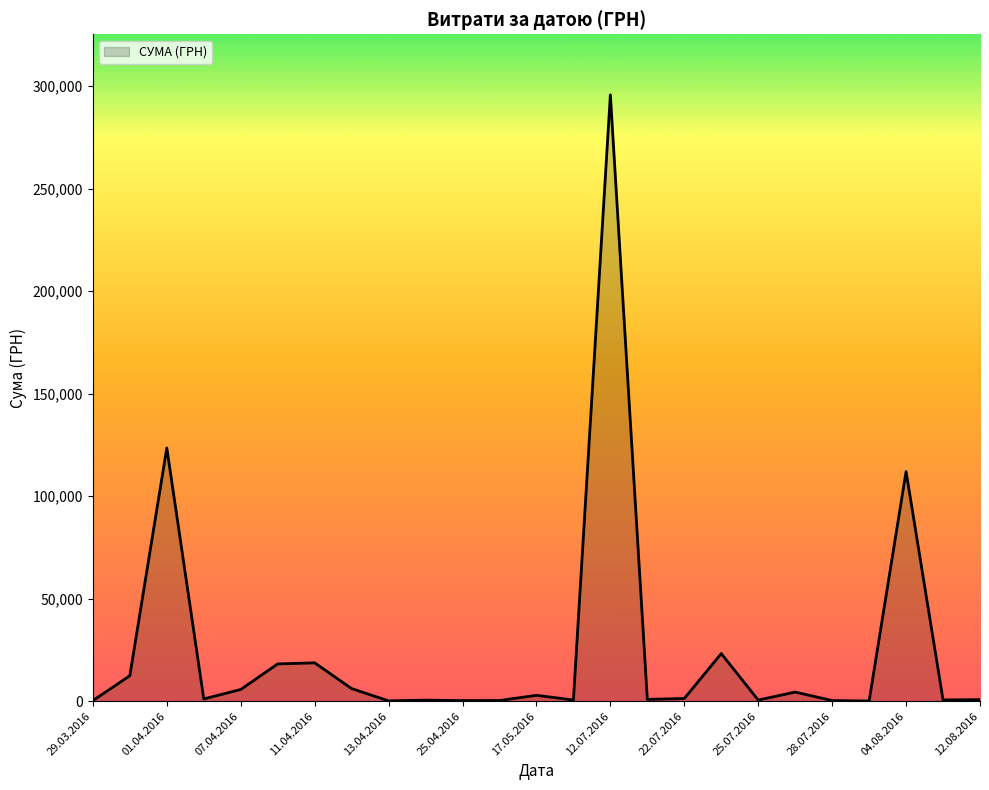

What is the maximum value shown in the chart?

295638.6